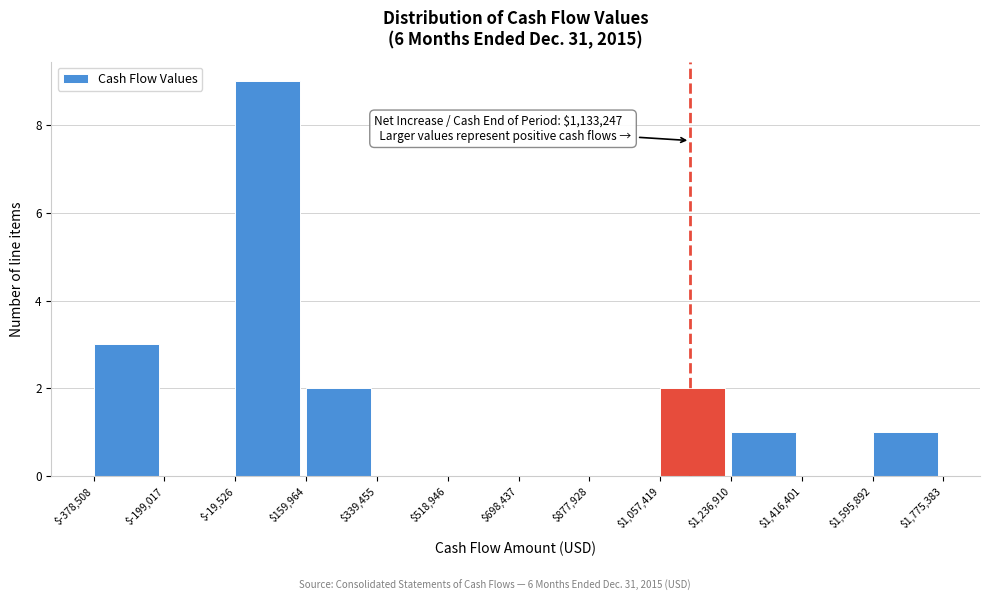

Which range on the x-axis has the tallest bar?

$-19,526 to $159,964